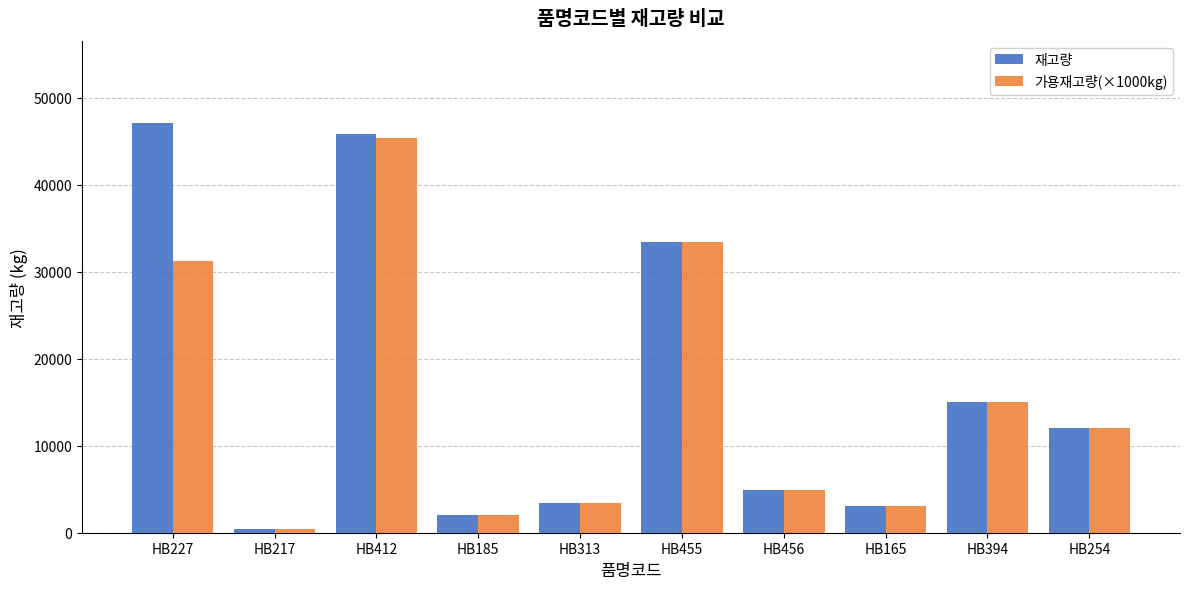

What is the sum of the 재고량 values at HB185 and HB227?

49191.0